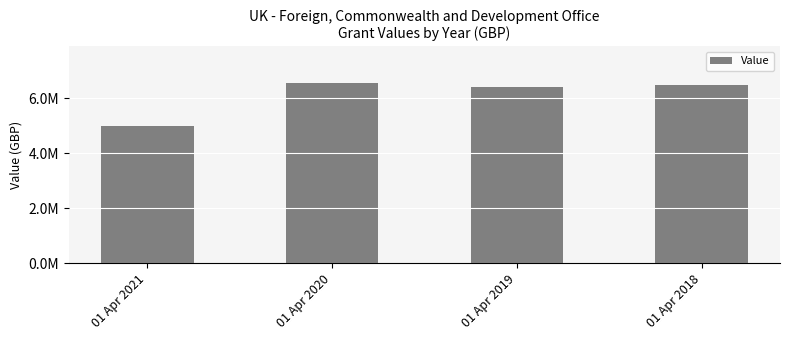

Reading left to right, what are all the values shown in this chart?

5000000	6580000	6421000	6500000